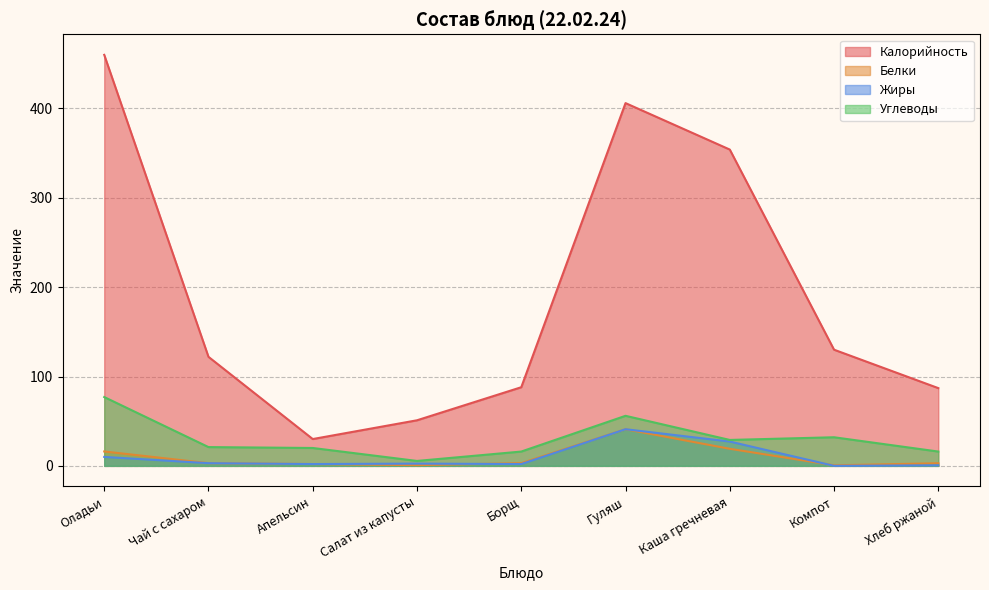

Where is the first local maximum for Жиры?

Салат из капусты